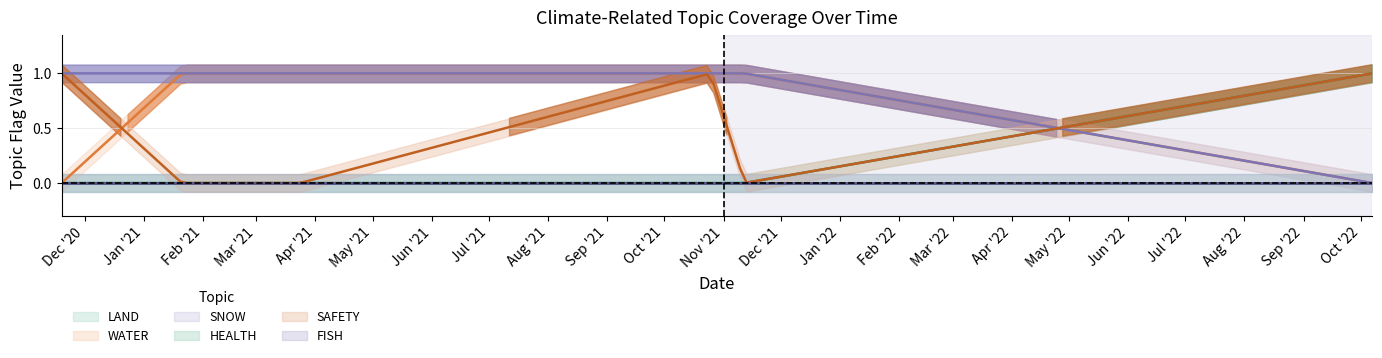

True or false: WATER has a value of 1 at 2021-01-21.

False